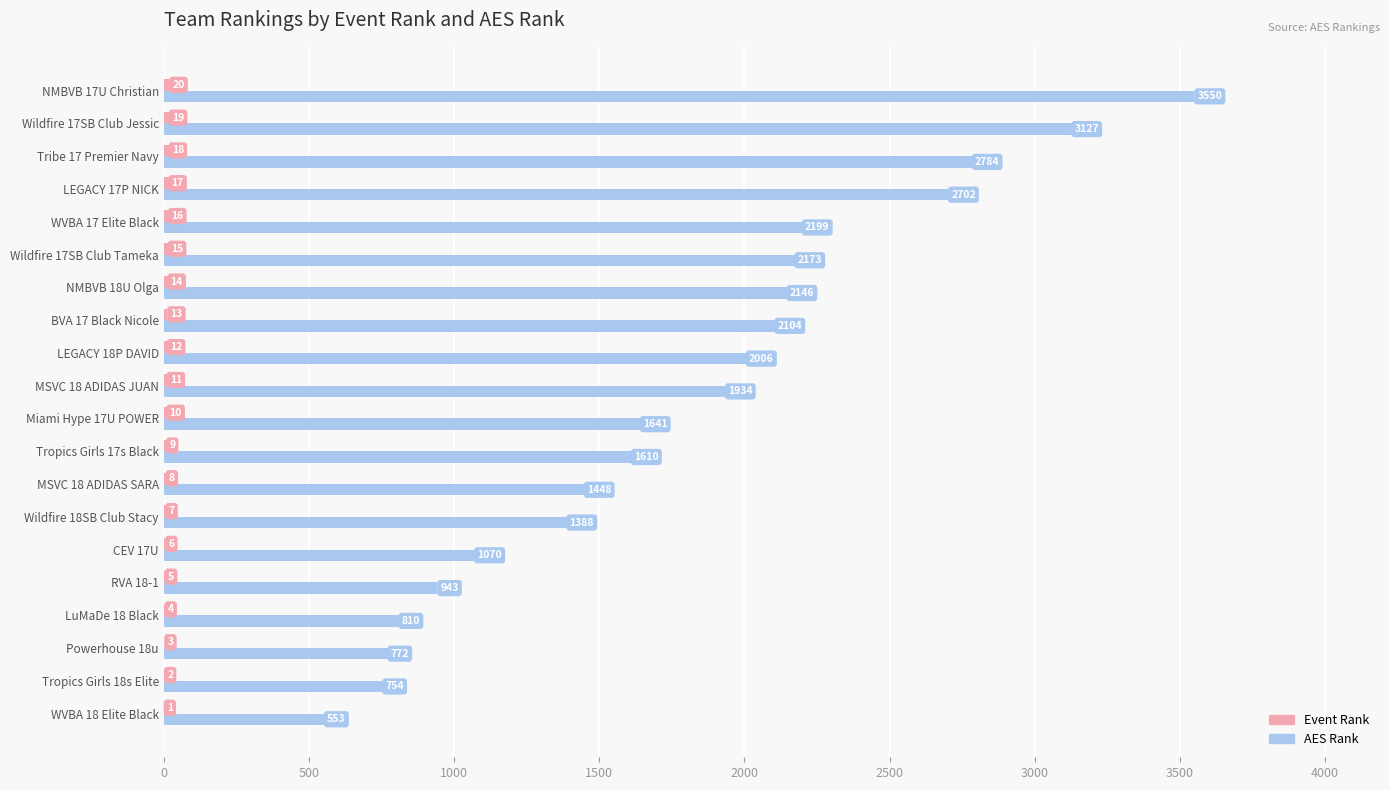

At which label is AES Rank closest to 2051?

LEGACY 18P DAVID